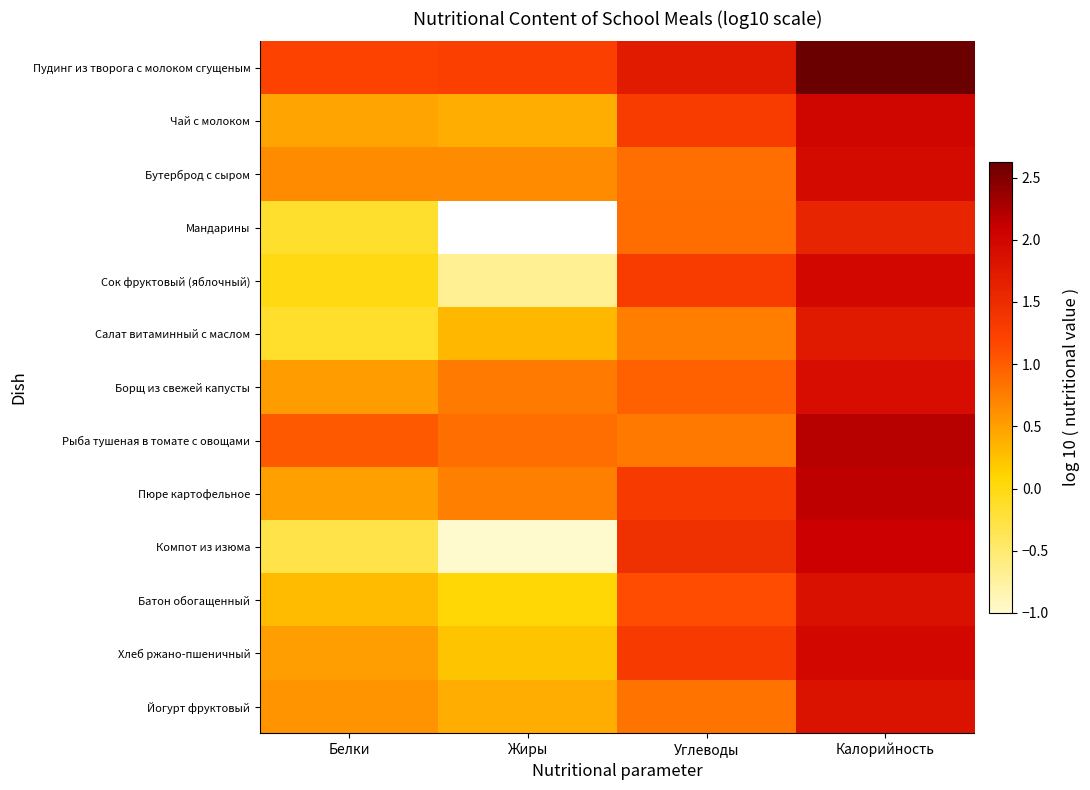

Read the Батон обогащенный value at Калорийность.

1.9